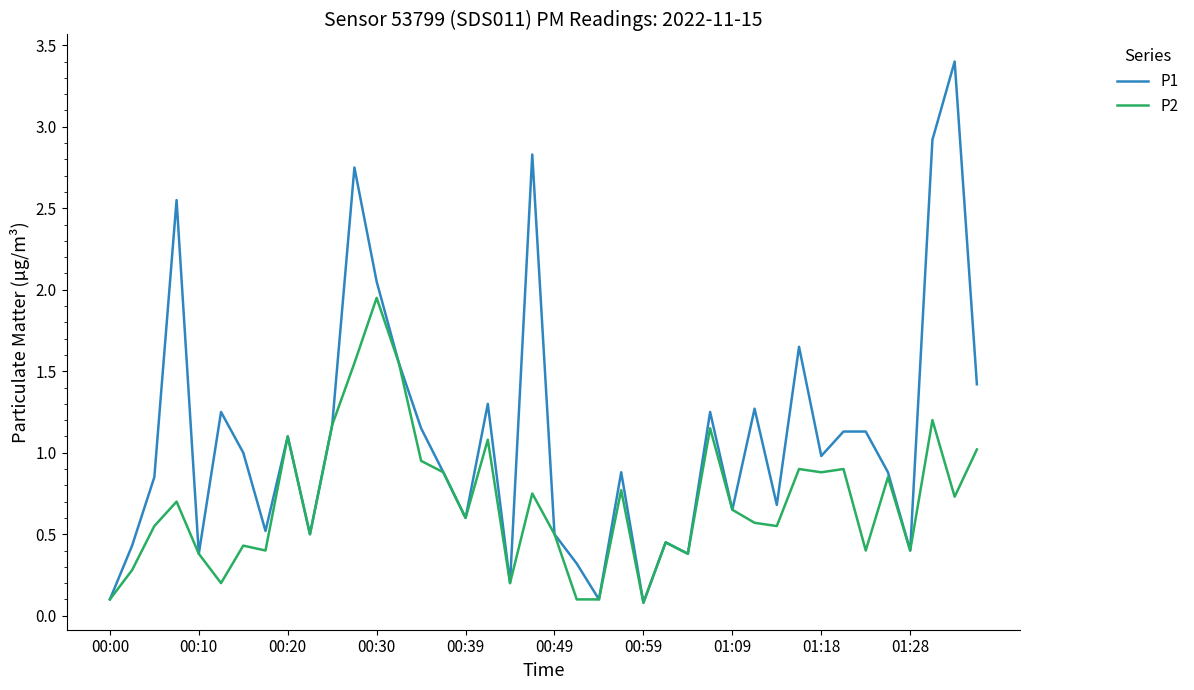

What is the greatest value displayed?

3.4